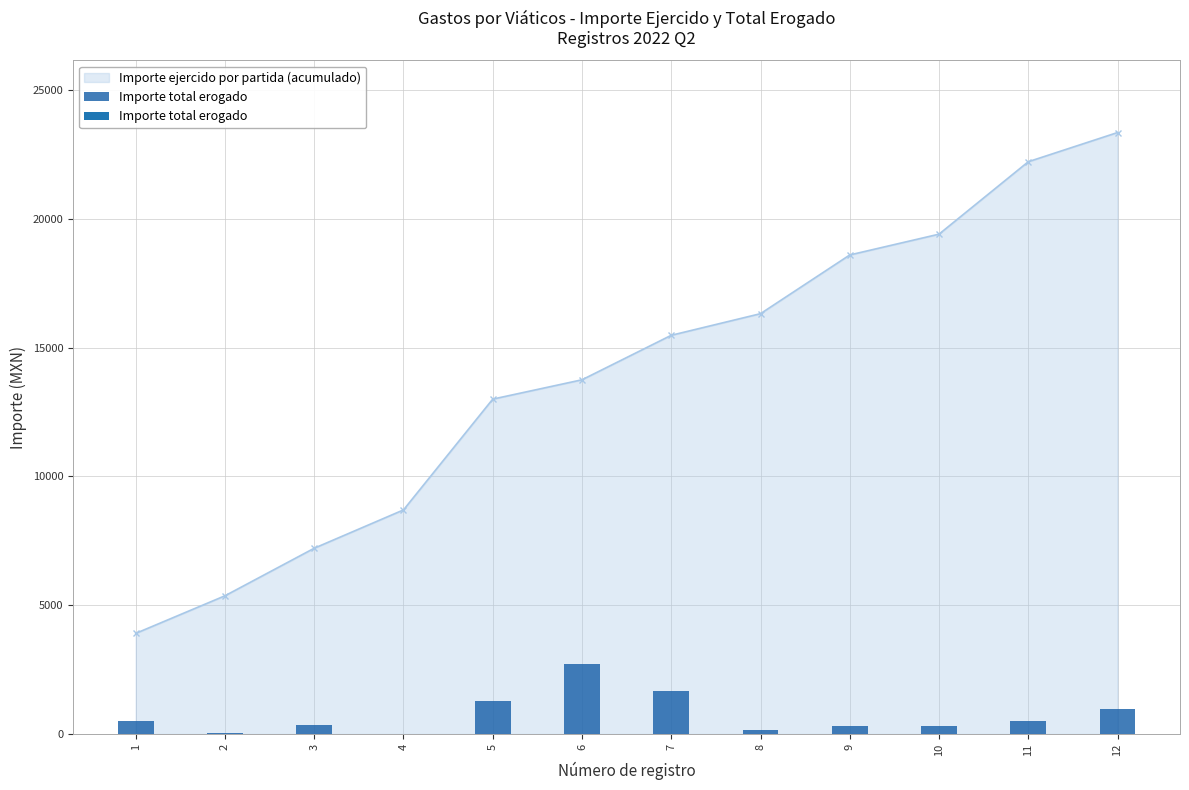

Reading left to right, transcribe all the data shown in this chart.

1=493.7	2=40.4	3=345.6	4=12.8	5=1280.0	6=2700.0	7=1673.0	8=161.0	9=321.0	10=293.0	11=489.0	12=967.0